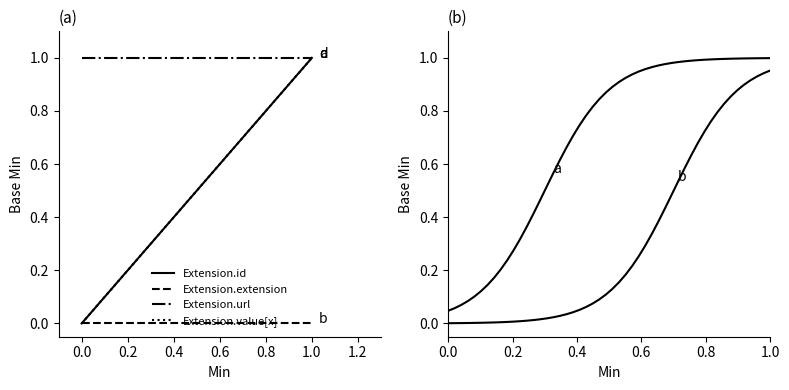

At which category is the sum across all series the highest?

1